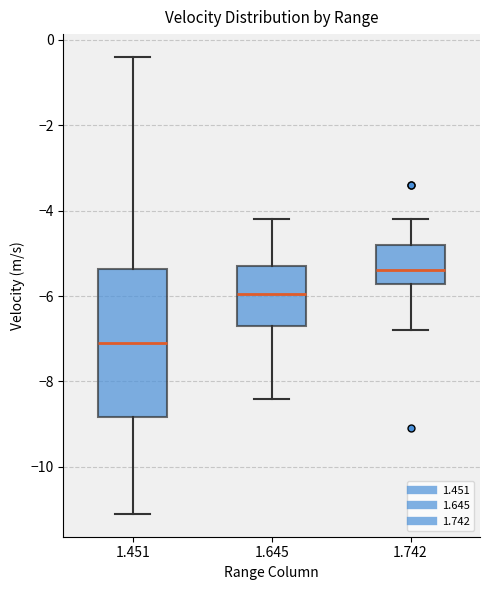

Which box's median line is the highest?

1.742